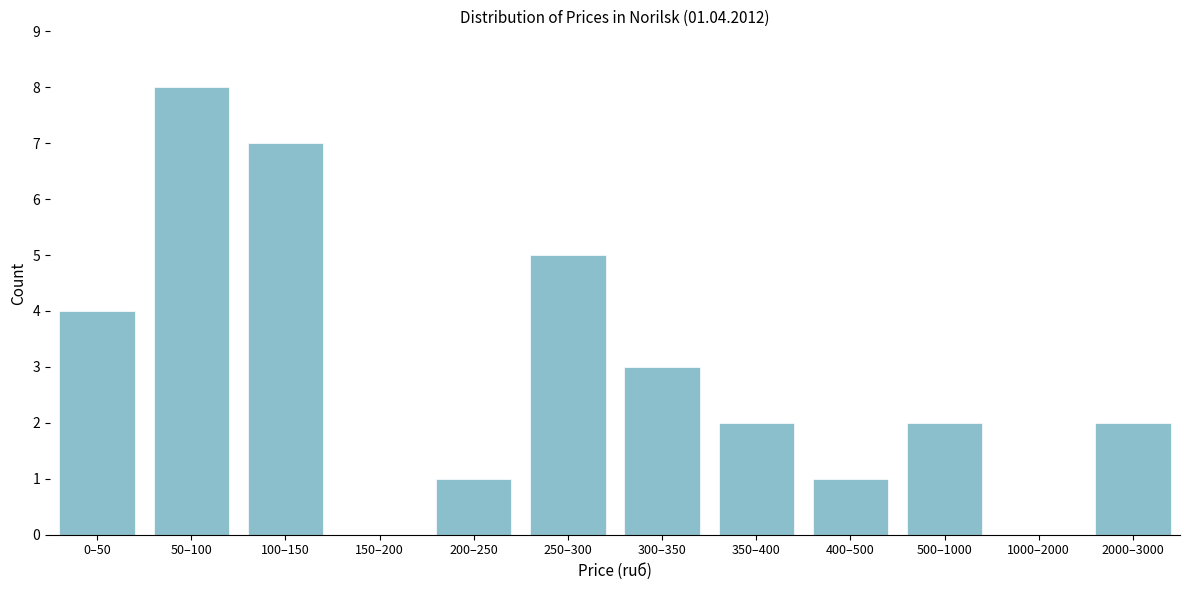

Reading left to right, extract all data points from this chart.

0–50=4	50–100=8	100–150=7	150–200=0	200–250=1	250–300=5	300–350=3	350–400=2	400–500=1	500–1000=2	1000–2000=0	2000–3000=2